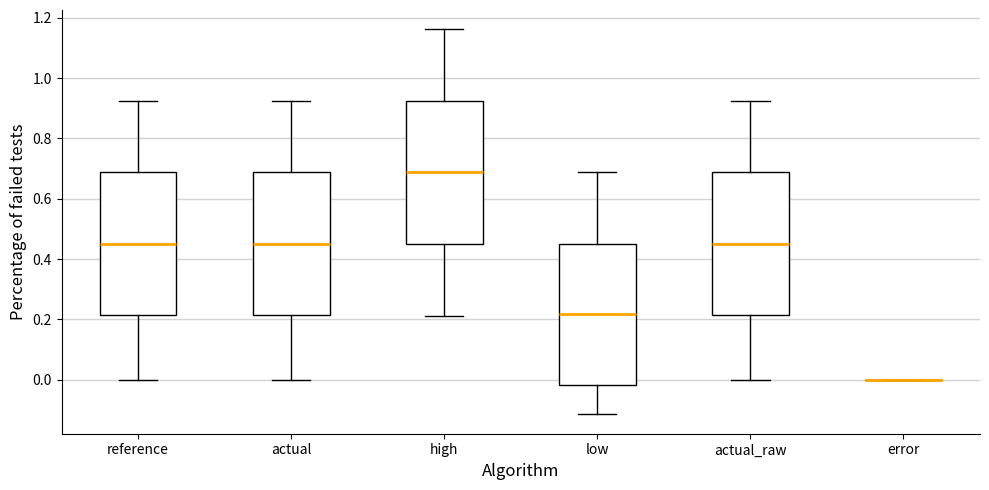

Where is the upper edge of the box for actual on the y-axis? The values are not printed on the chart, so give them approximately, as read against the axis.

0.70